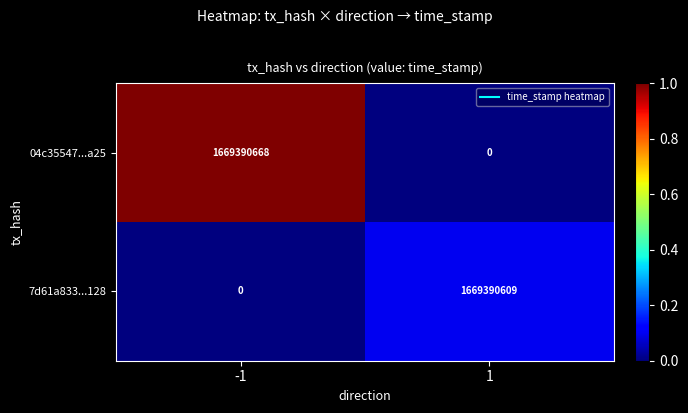

Which series changed the most between -1 and 1?

04c35547...a25